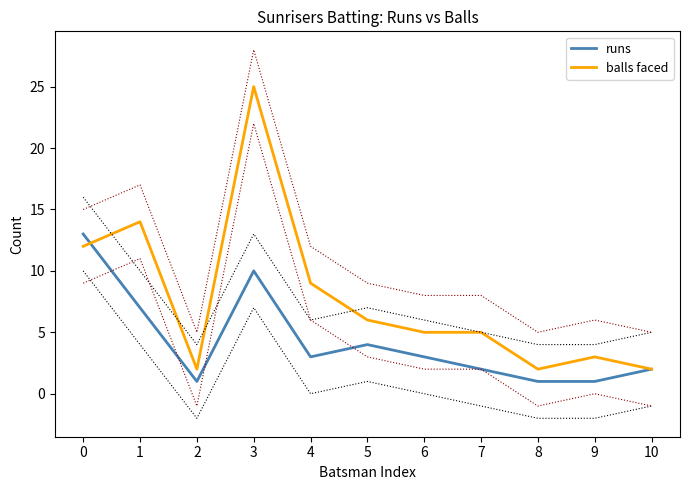

Does the chart have visible grid lines?

No